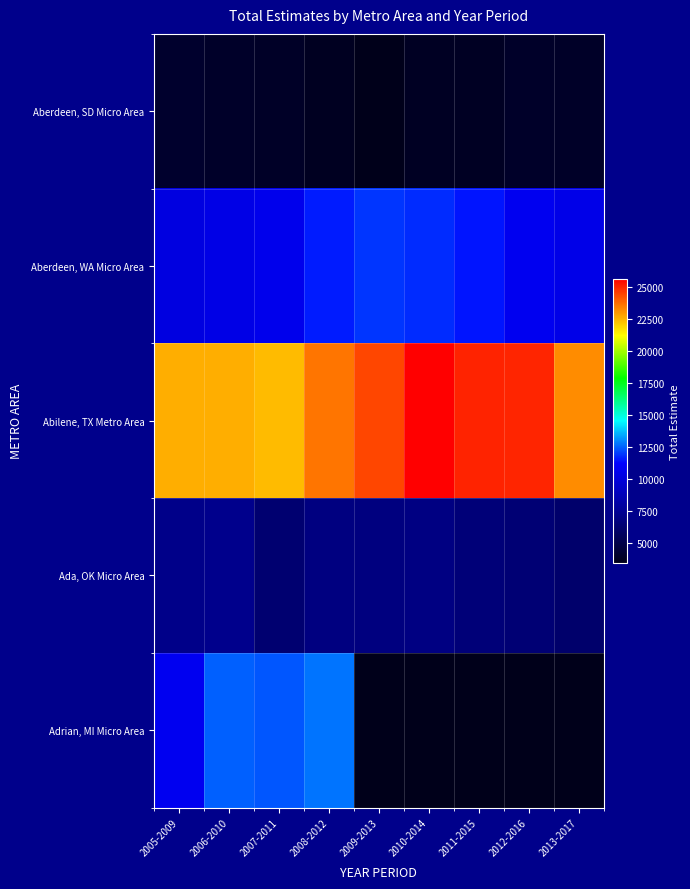

What is the maximum value for Ada, OK Micro Area?

7200.0